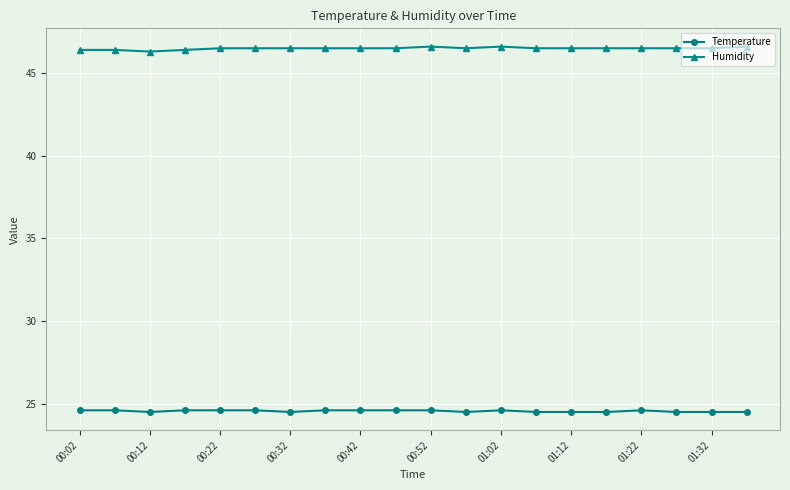

Rank the series by their average value, from lowest to highest.

Temperature, Humidity